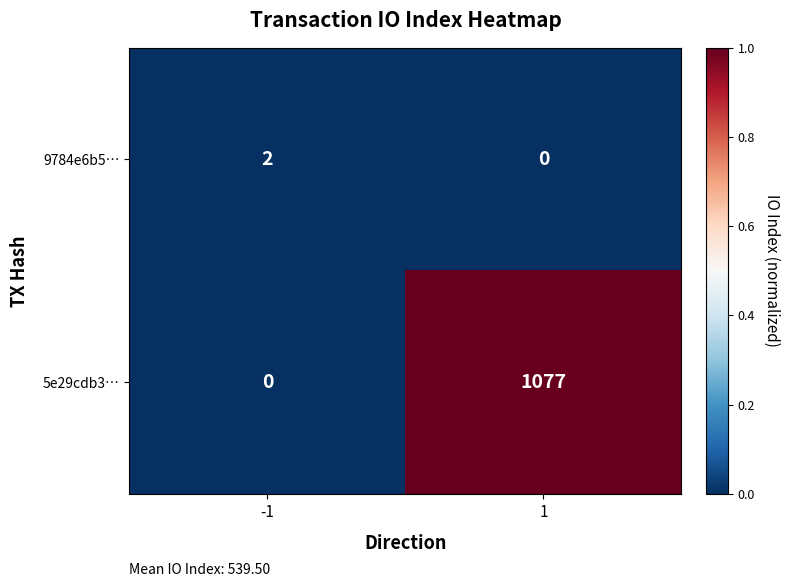

At 1, list the series in order from smallest to largest.

9784e6b5…, 5e29cdb3…